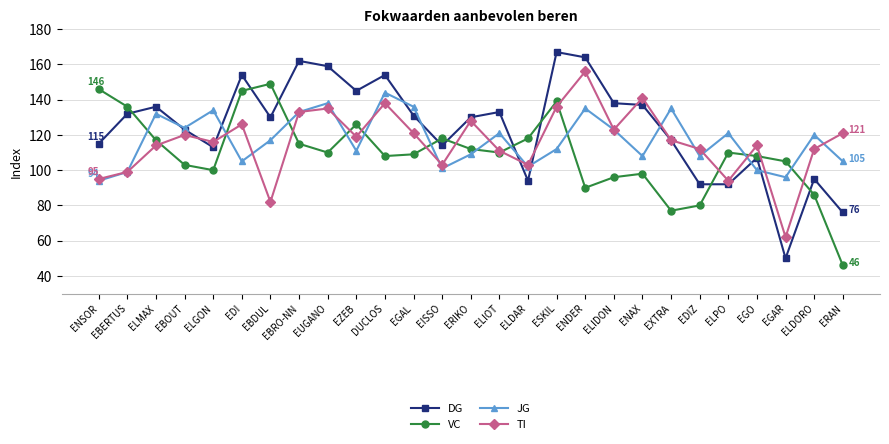

How many lines are shown in the chart?

4